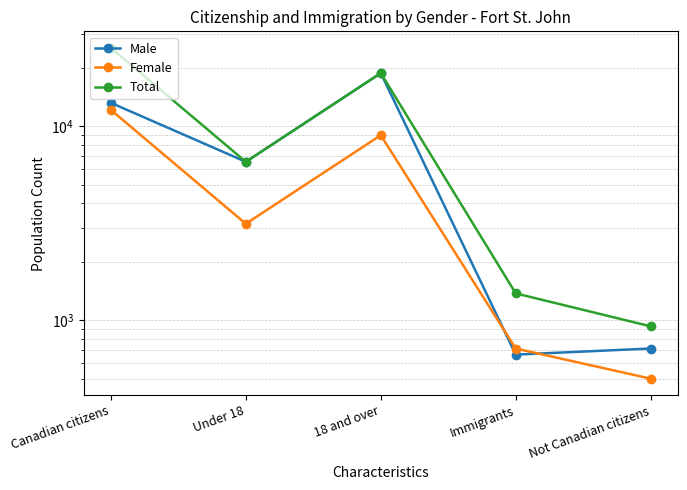

How many lines are shown in the chart?

3